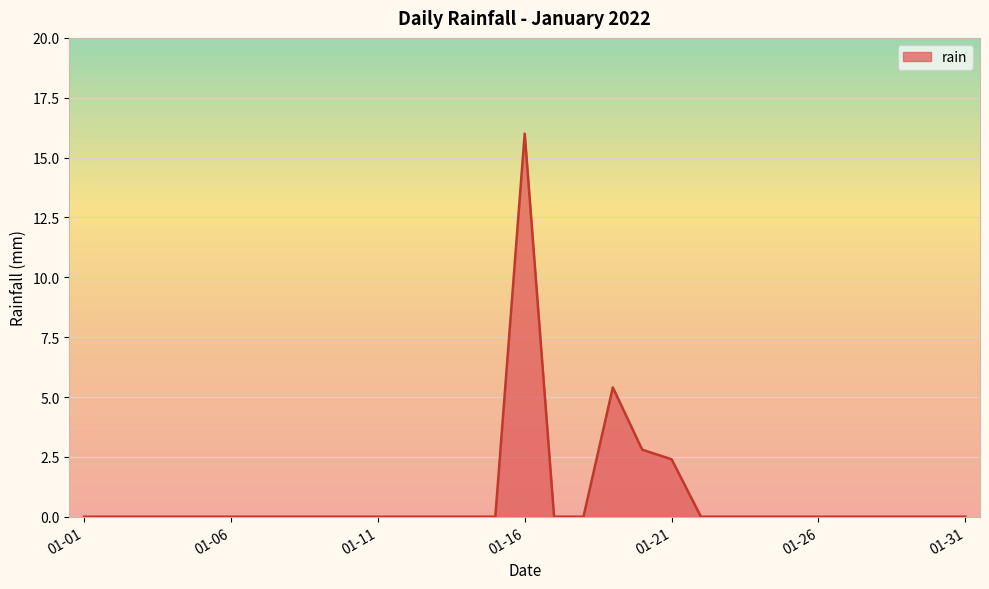

What is the greatest value displayed?

16.0